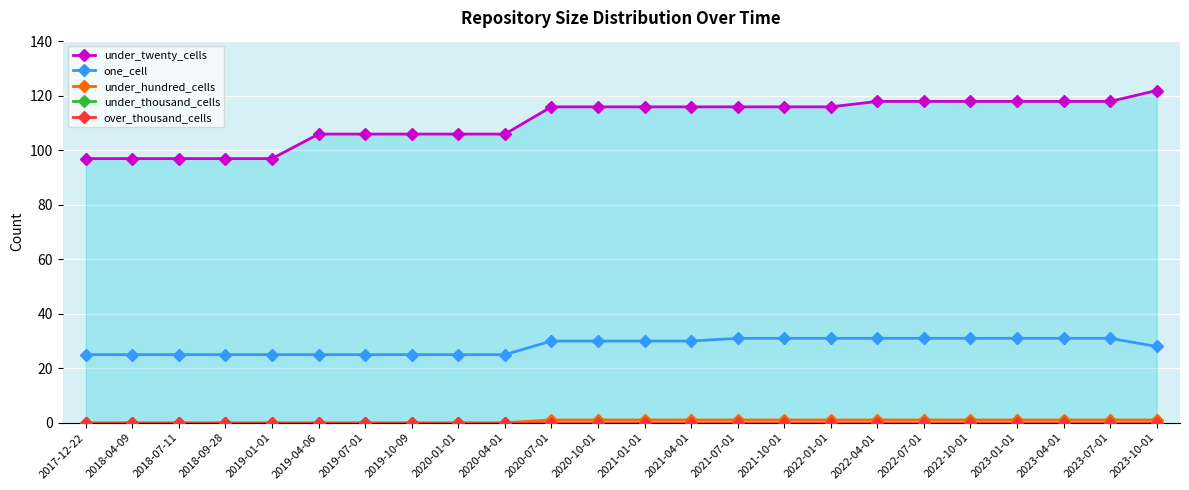

The under_hundred_cells series shows 0 at 2018-07-11. True or false?

False